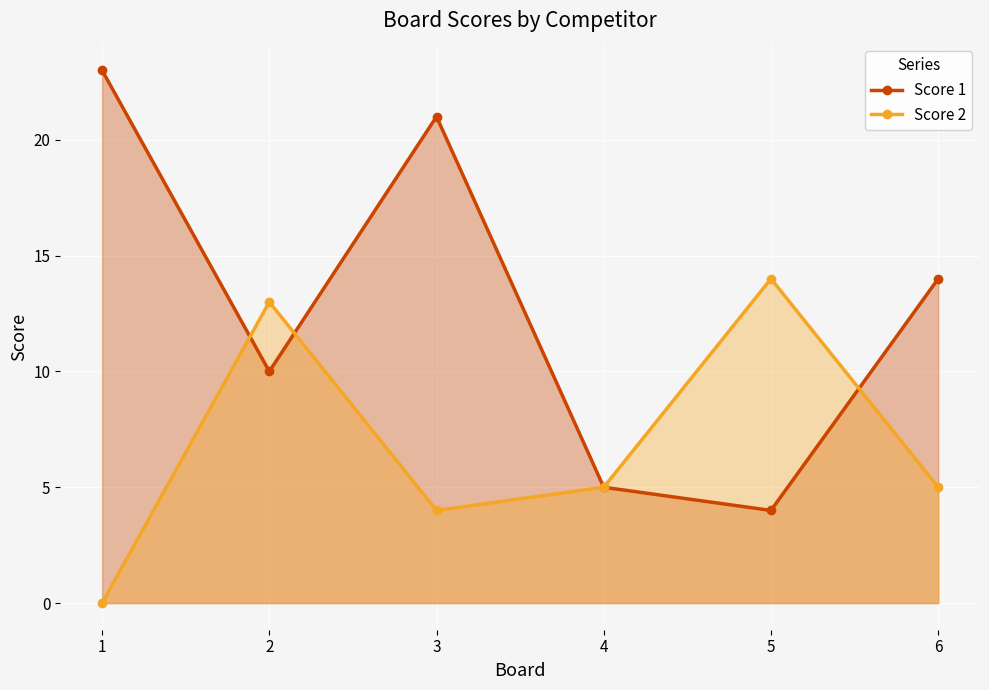

At which category is the sum across all series the highest?

3